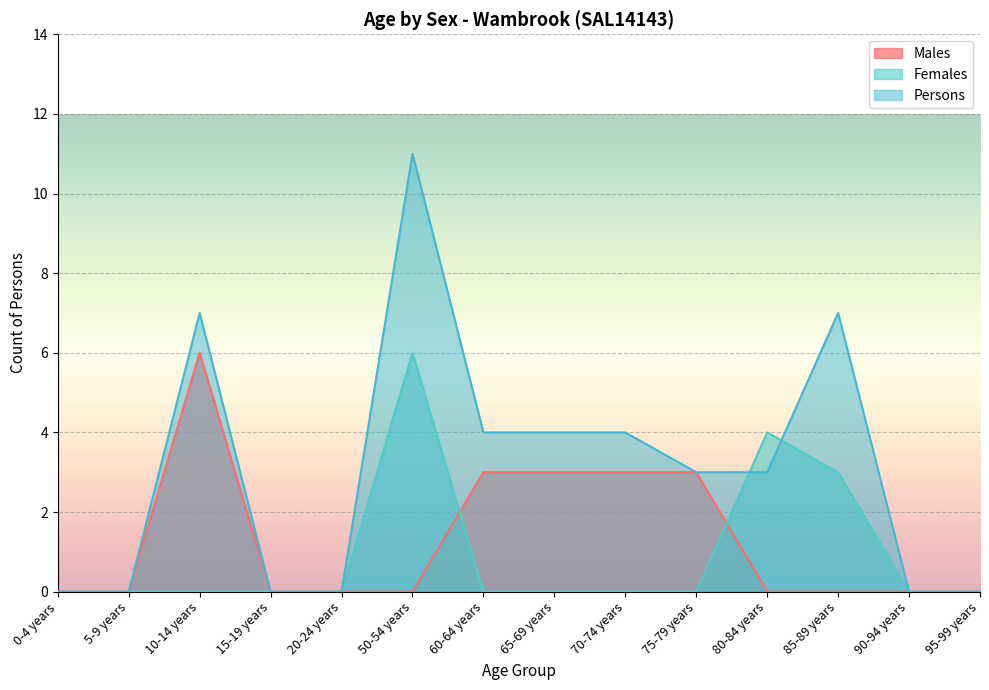

At which label is Persons closest to 5?

60-64 years